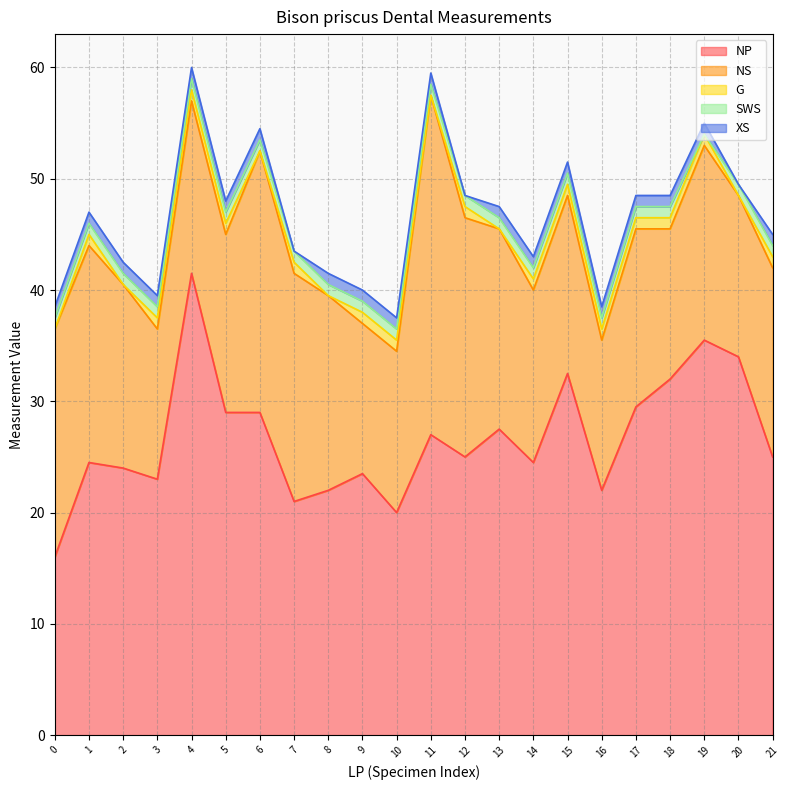

At which label does NP first exceed 25?

4